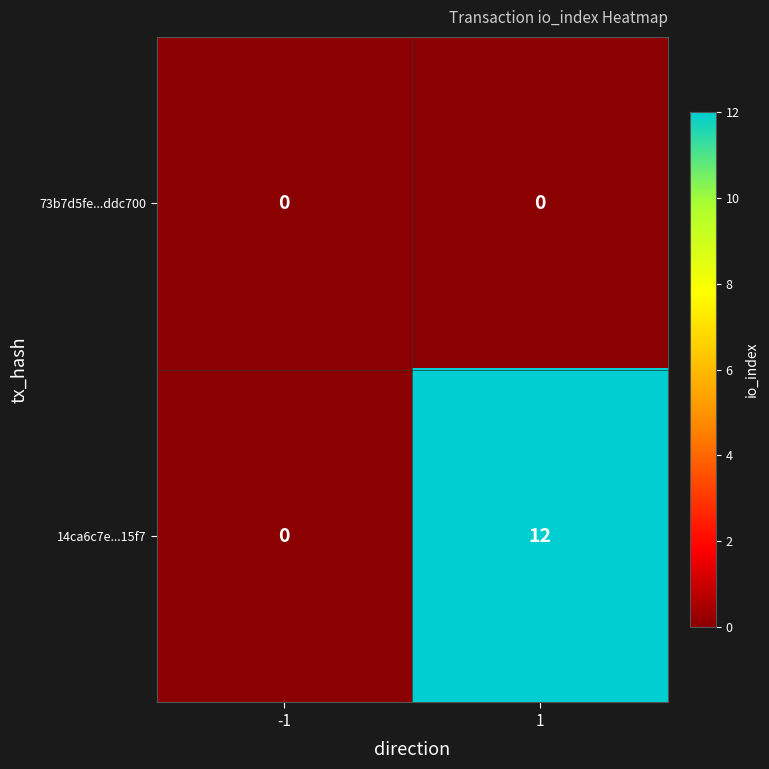

Which series has the largest range (max minus min)?

14ca6c7e...15f7